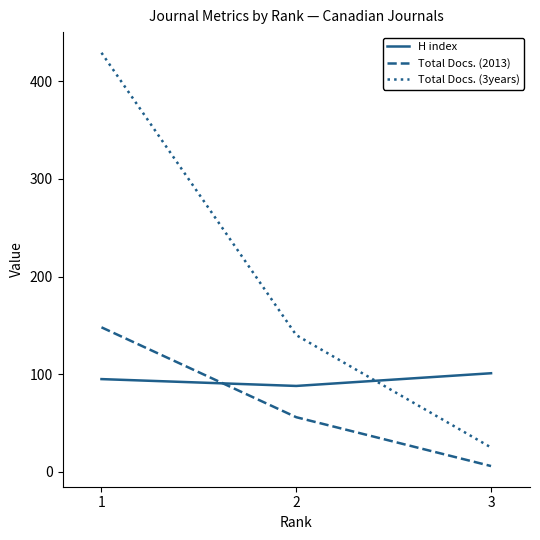

Which series has the largest range (max minus min)?

Total Docs. (3years)